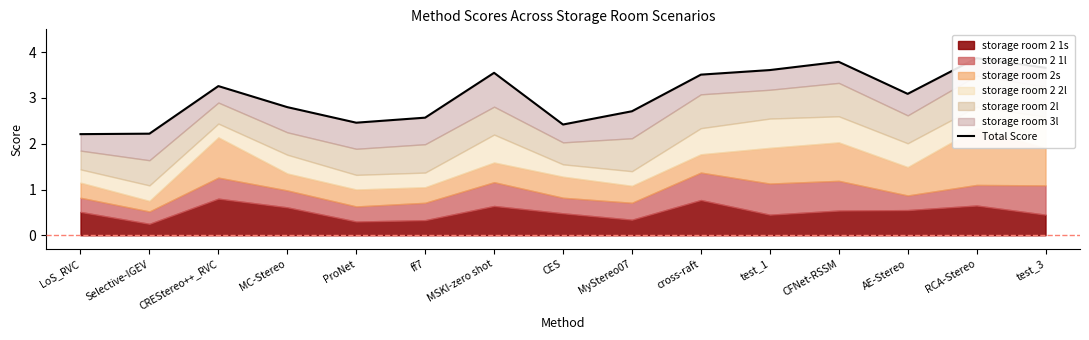

What is the sum of all values?

45.7